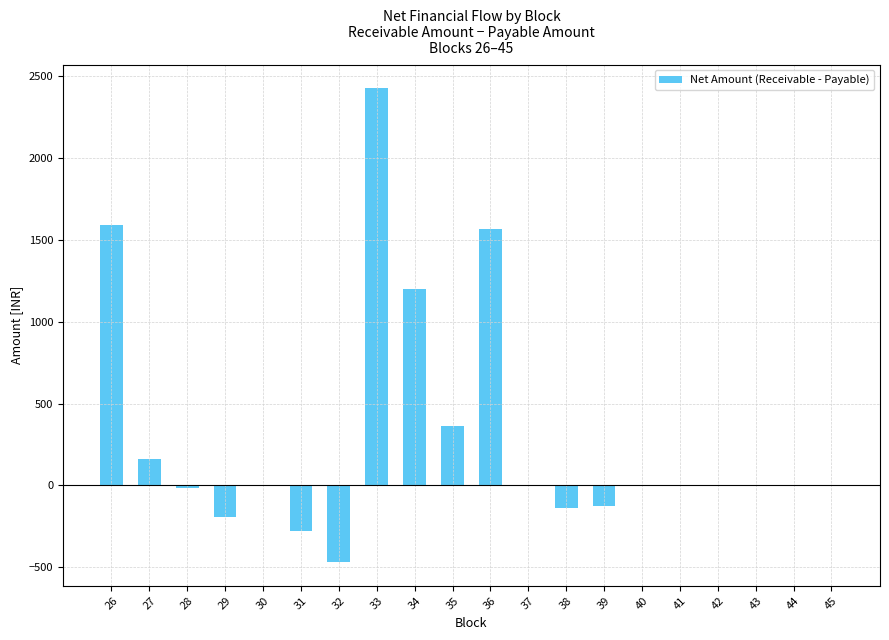

What is the maximum value shown in the chart?

2426.3